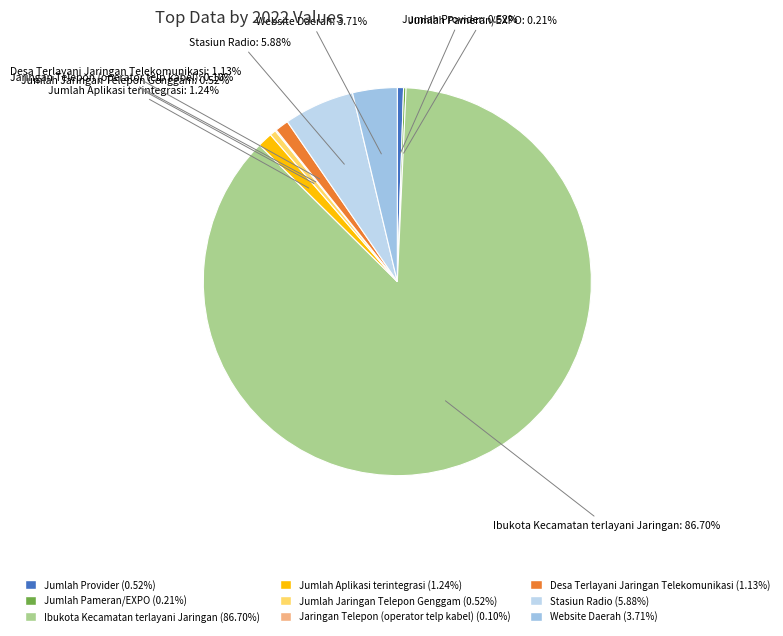

What percentage is the Desa Terlayani Jaringan Telekomunikasi slice, to the nearest percent?

1%